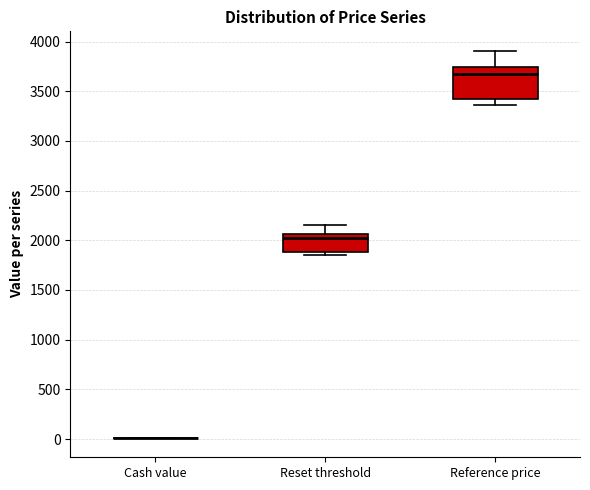

Reading left to right, read every box against the y-axis: the position of its median line, the range the box covers, and the ends of its whiskers. The values are not printed on the chart, so give them approximately, as read against the axis.

Cash value: box collapsed to a line at 0, whiskers 0 to 0
Reset threshold: median 2000, box 1900 to 2050, whiskers 1850 to 2150
Reference price: median 3650, box 3400 to 3750, whiskers 3350 to 3900